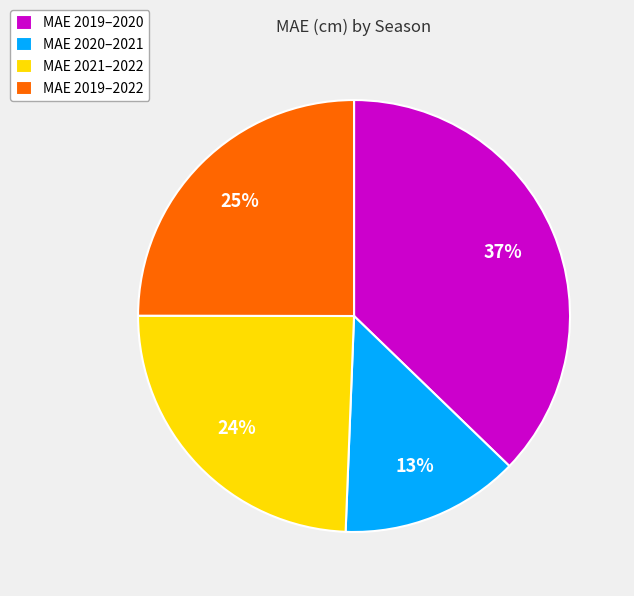

To the nearest percent, what is the difference between the largest and smallest slice percentages?

24%